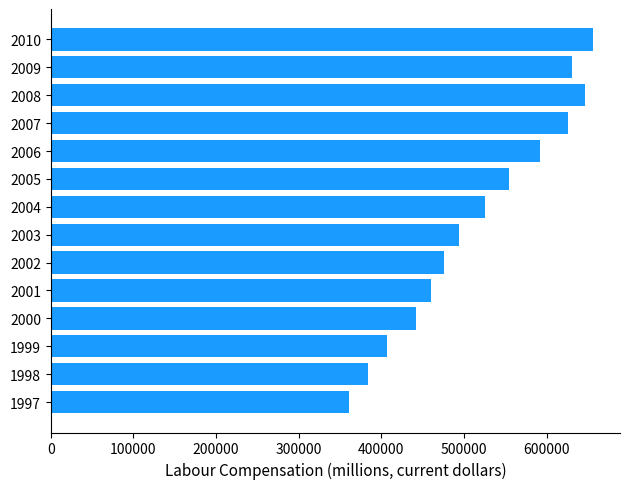

Are the bars grouped side by side (vs. stacked)?

No